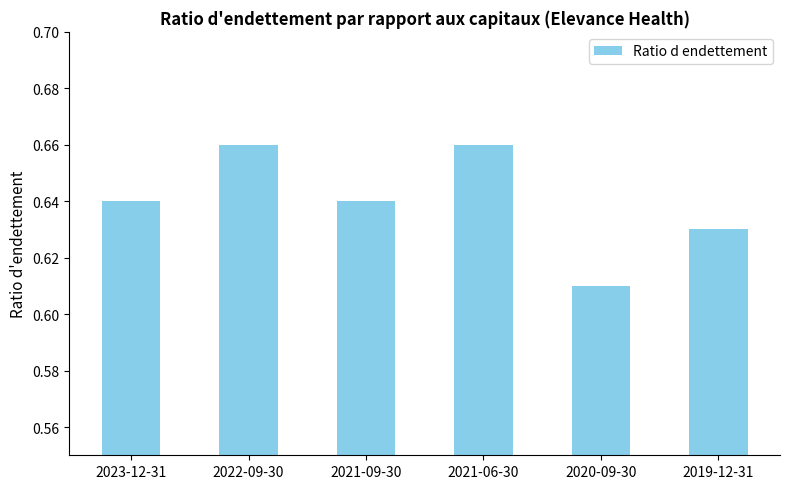

True or false: the data shows 1.2 at 2022-09-30.

False